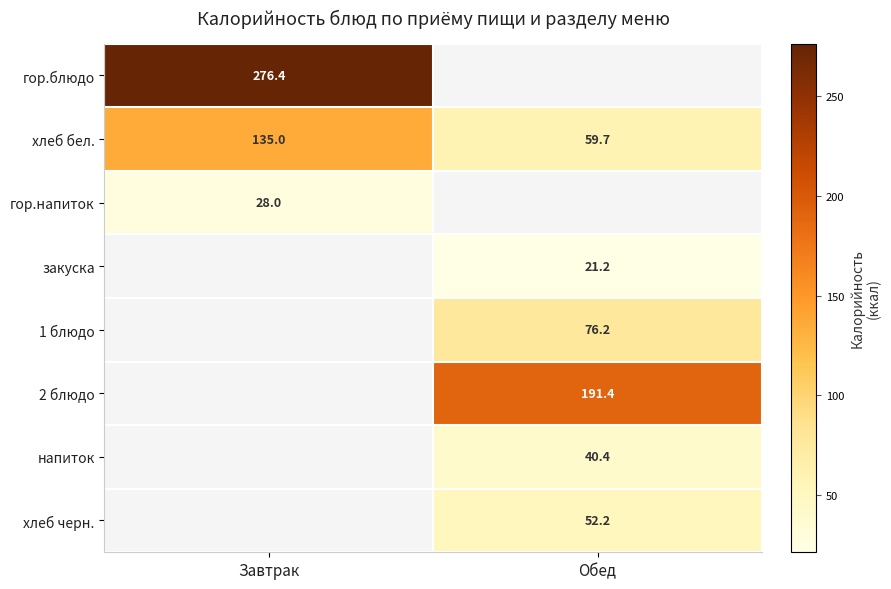

Which has a higher value, Обед or Завтрак?

Завтрак